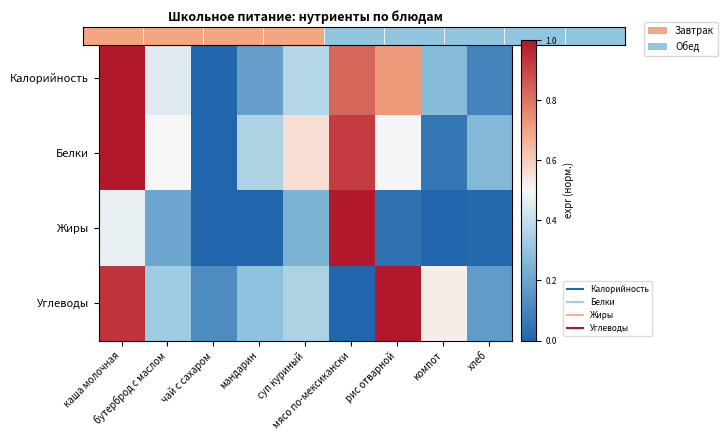

What is the sum of the Белки values at бутерброд с маслом and компот?

0.6